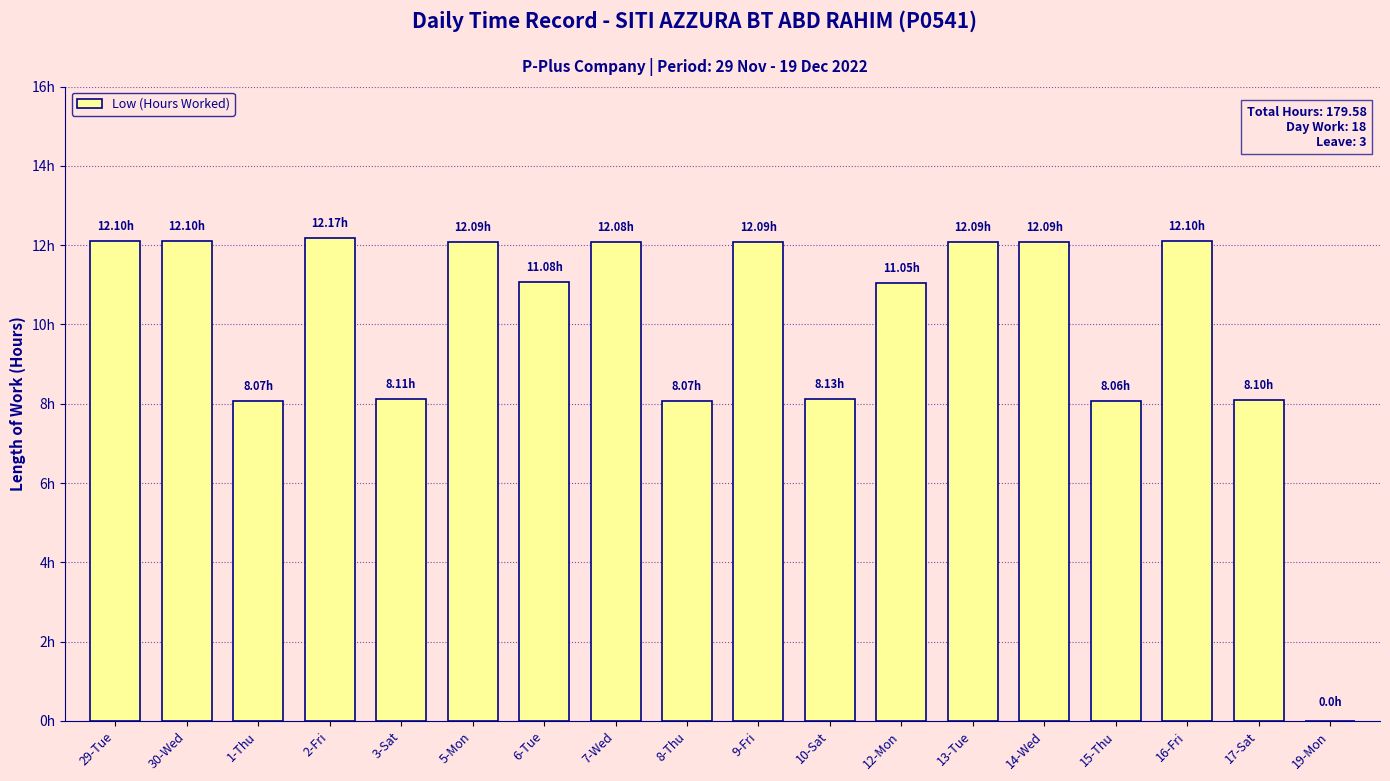

Rank the categories by value from lowest to highest.

19-Mon, 15-Thu, 1-Thu, 8-Thu, 17-Sat, 3-Sat, 10-Sat, 12-Mon, 6-Tue, 7-Wed, 5-Mon, 9-Fri, 13-Tue, 14-Wed, 29-Tue, 30-Wed, 16-Fri, 2-Fri